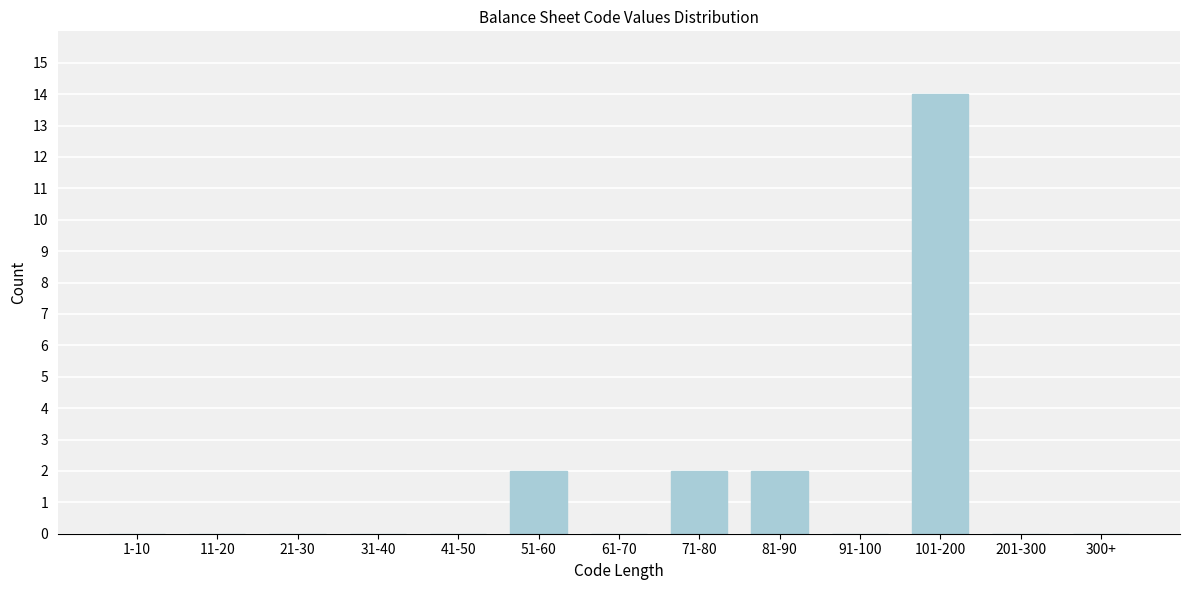

Reading left to right, list all the values displayed in this chart.

1-10=0	11-20=0	21-30=0	31-40=0	41-50=0	51-60=2	61-70=0	71-80=2	81-90=2	91-100=0	101-200=14	201-300=0	300+=0